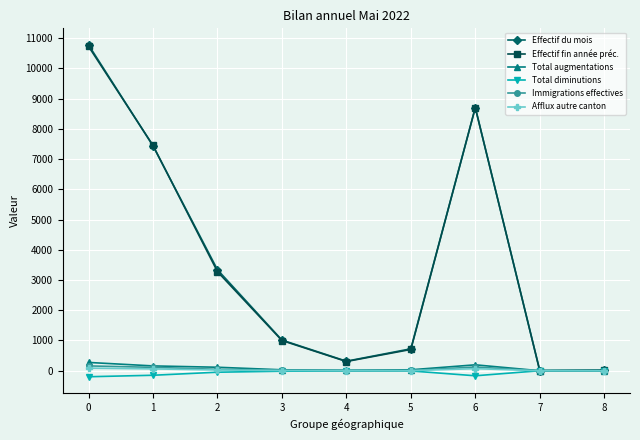

What is the maximum value shown in the chart?

10775